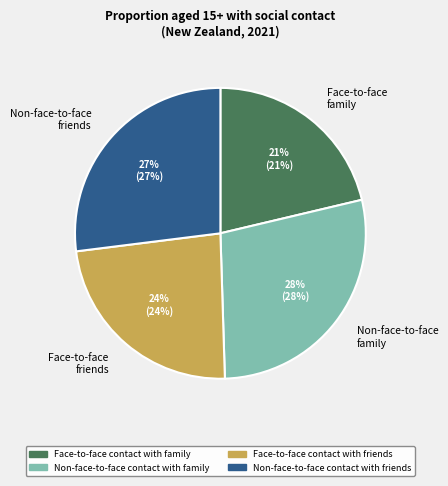

Combined, do Non-face-to-face family and Face-to-face friends account for over 50%?

Yes